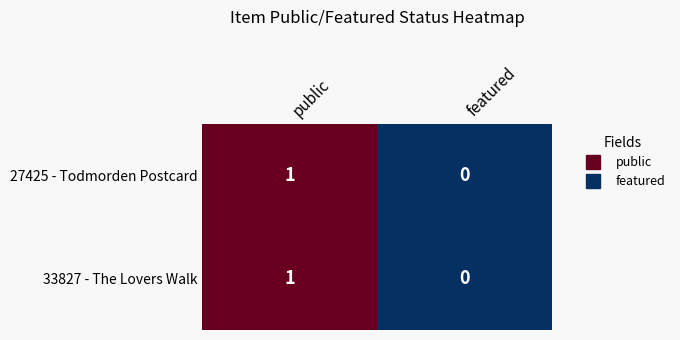

Reading right to left, what are all the values shown in this chart?

27425 - Todmorden Postcard: featured=0	public=1
33827 - The Lovers Walk: featured=0	public=1